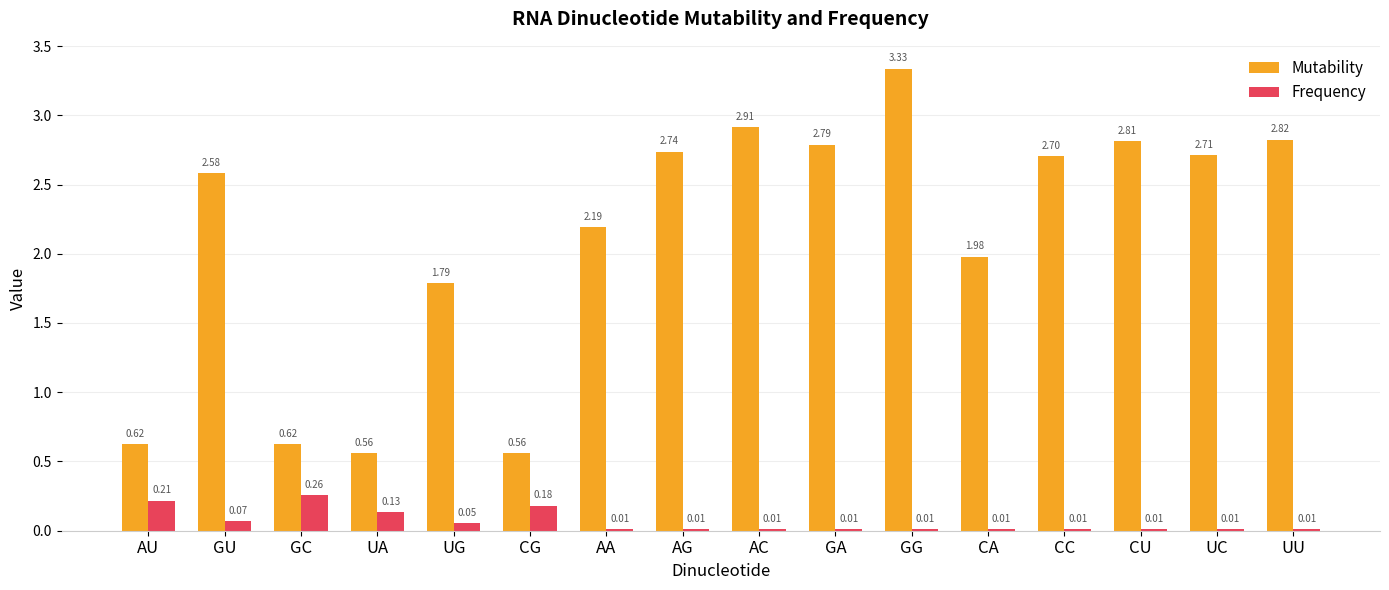

At which label does Frequency reach its peak?

GC